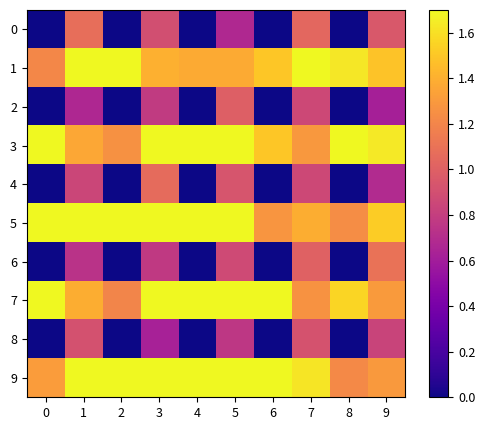

Reading left to right, what are all the values shown in this chart?

0: 0=0.0	1=1.1	2=0.0	3=0.9	4=0.0	5=0.7	6=0.0	7=1.0	8=0.0	9=1.0
1: 0=1.2	1=1.7	2=1.7	3=1.4	4=1.4	5=1.4	6=1.5	7=1.7	8=1.6	9=1.5
2: 0=0.0	1=0.7	2=0.0	3=0.8	4=0.0	5=1.0	6=0.0	7=0.9	8=0.0	9=0.6
3: 0=1.7	1=1.4	2=1.3	3=1.7	4=1.7	5=1.7	6=1.5	7=1.3	8=1.7	9=1.6
4: 0=0.0	1=0.8	2=0.0	3=1.1	4=0.0	5=0.9	6=0.0	7=0.9	8=0.0	9=0.7
5: 0=1.7	1=1.7	2=1.7	3=1.7	4=1.7	5=1.7	6=1.3	7=1.4	8=1.2	9=1.5
6: 0=0.0	1=0.7	2=0.0	3=0.8	4=0.0	5=0.9	6=0.0	7=1.0	8=0.0	9=1.1
7: 0=1.7	1=1.4	2=1.2	3=1.7	4=1.7	5=1.7	6=1.7	7=1.3	8=1.6	9=1.3
8: 0=0.0	1=0.9	2=0.0	3=0.6	4=0.0	5=0.8	6=0.0	7=0.9	8=0.0	9=0.8
9: 0=1.3	1=1.7	2=1.7	3=1.7	4=1.7	5=1.7	6=1.7	7=1.6	8=1.2	9=1.3